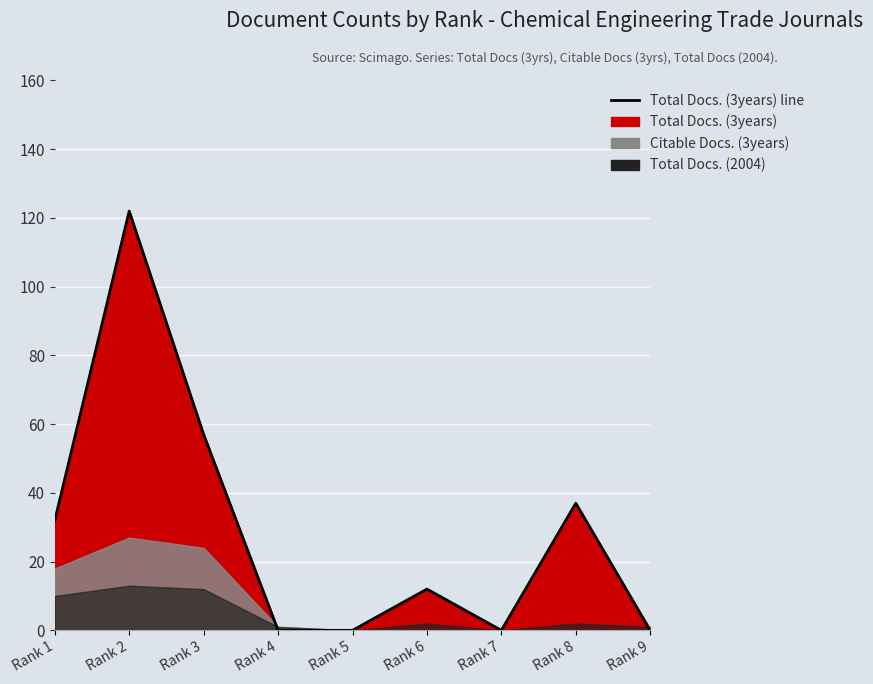

What is the difference between the maximum and second lowest values?

122